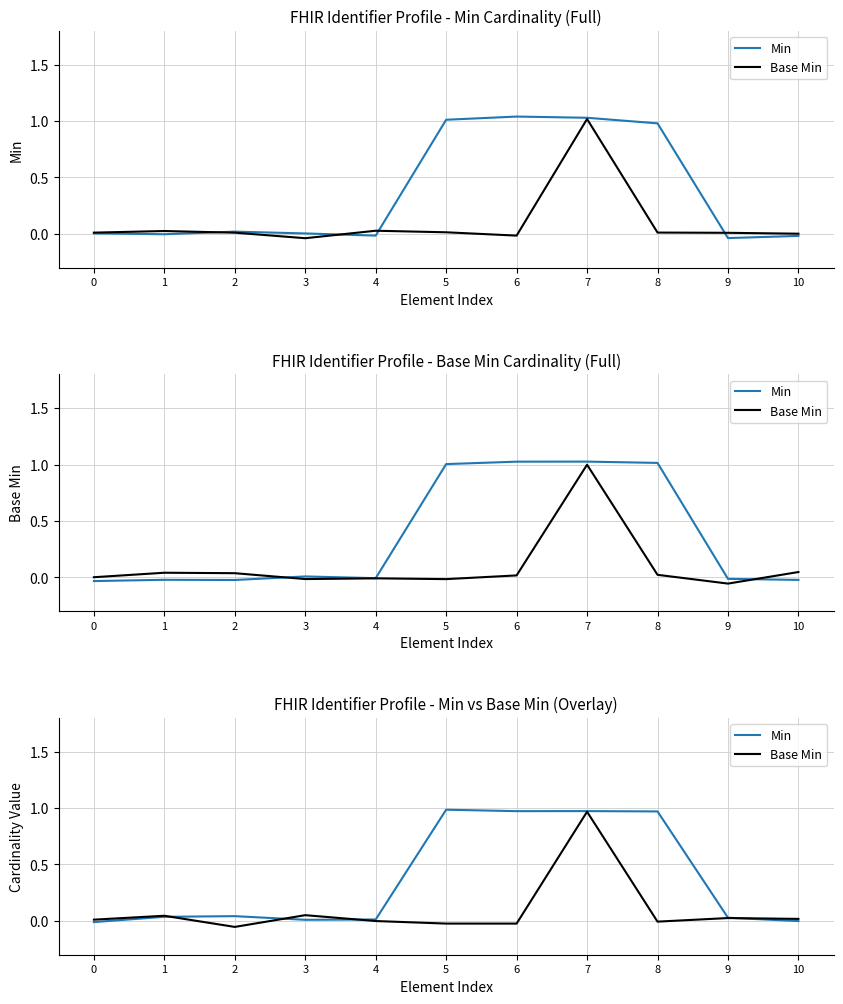

At how many categories does at least one series exceed 0?

11